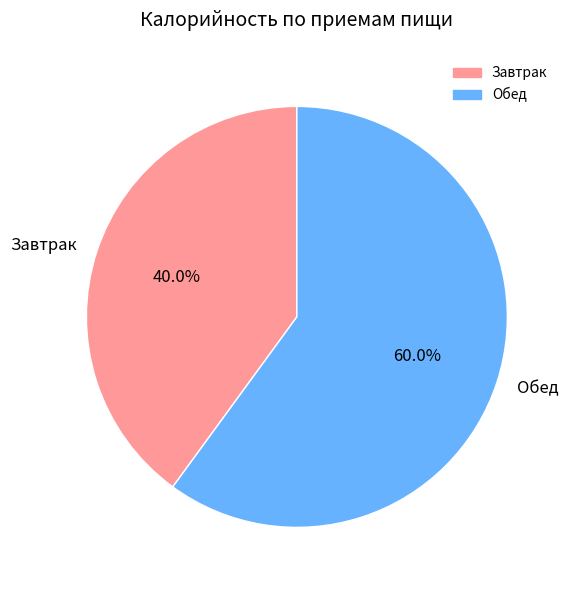

Between Обед and Завтрак, which is larger?

Обед